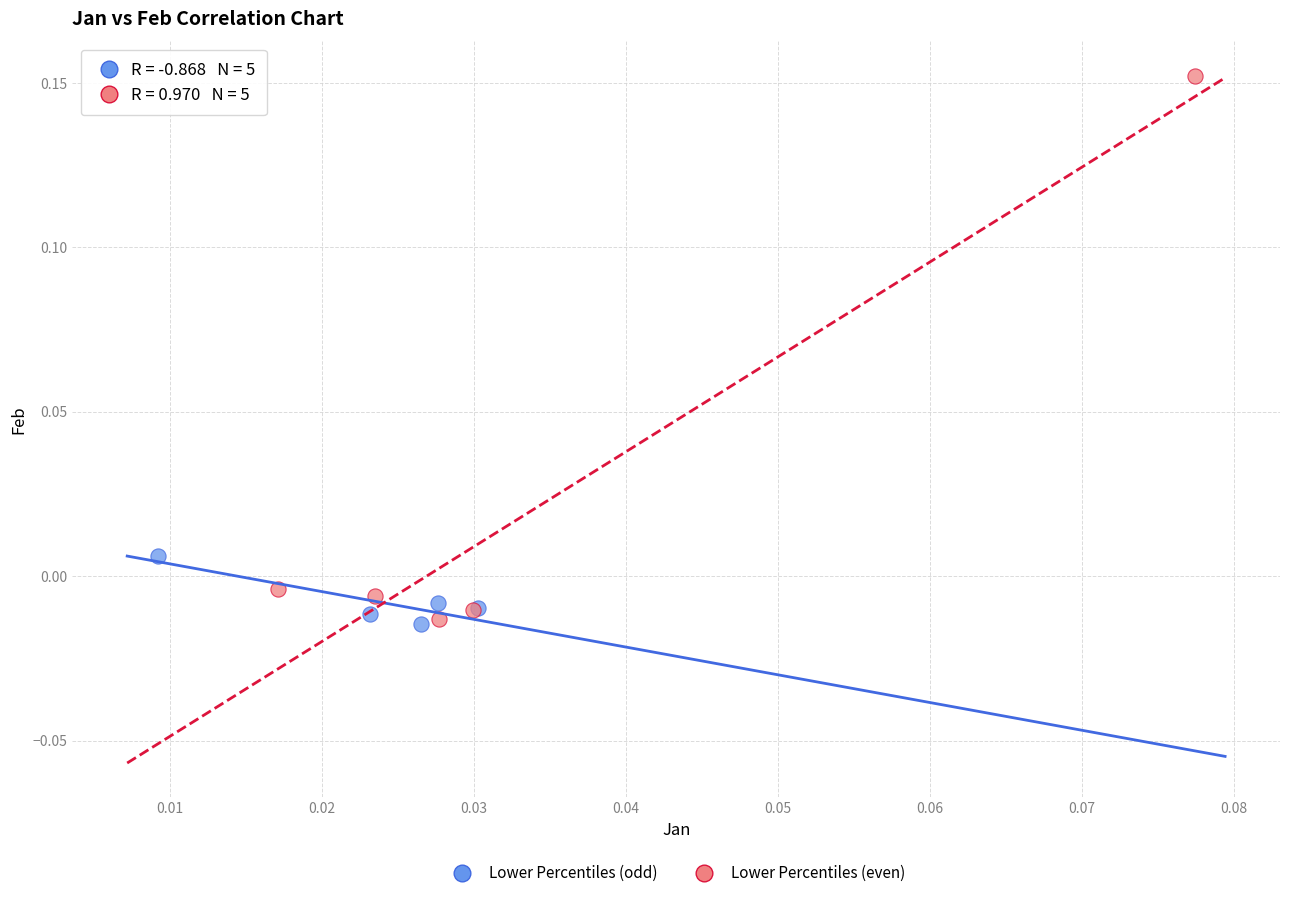

What are all the series names shown in the legend?

Lower Percentiles (odd), Lower Percentiles (even)